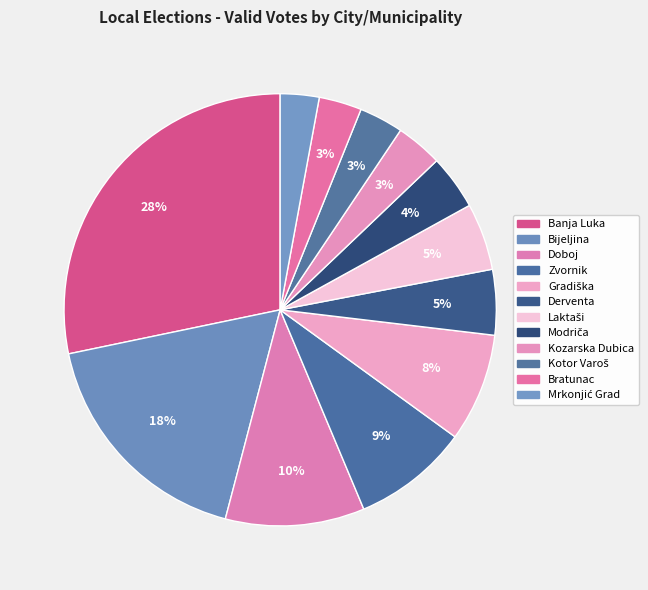

Is there a majority slice in this chart?

No